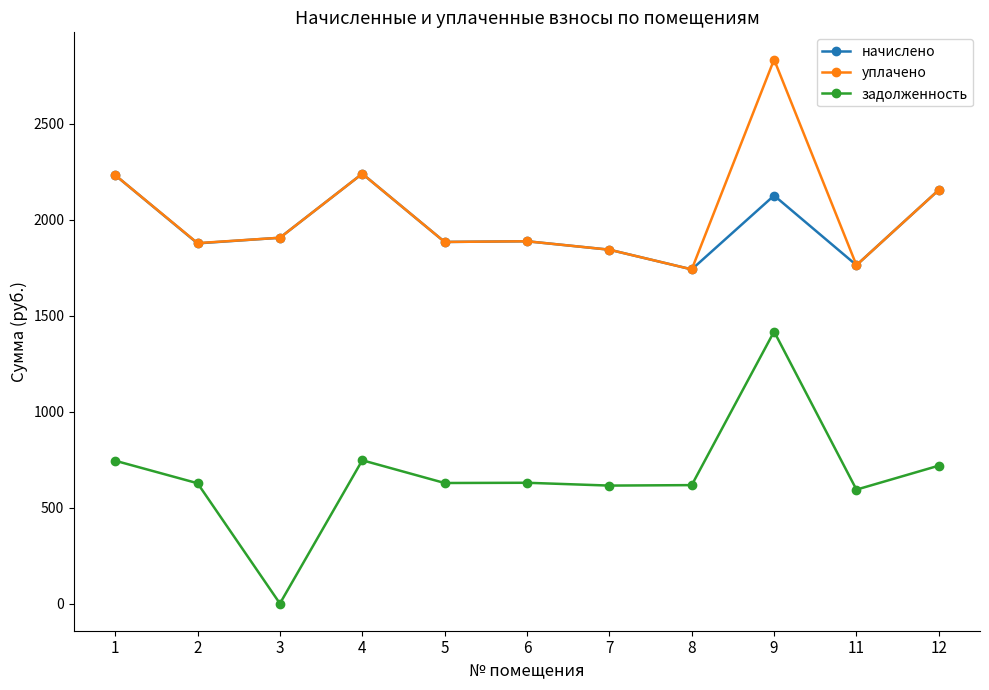

True or false: уплачено has a value of 3103.2 at 7.

False